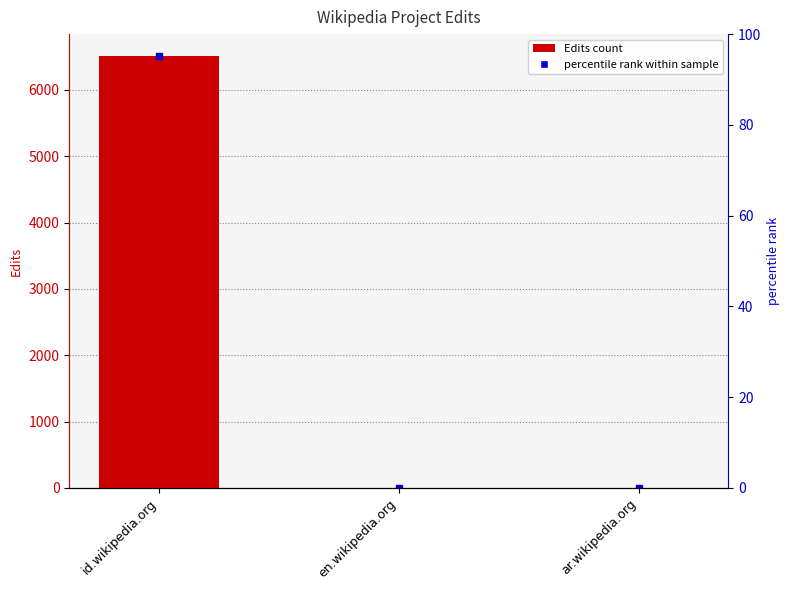

The value at id.wikipedia.org is 11242. True or false?

False